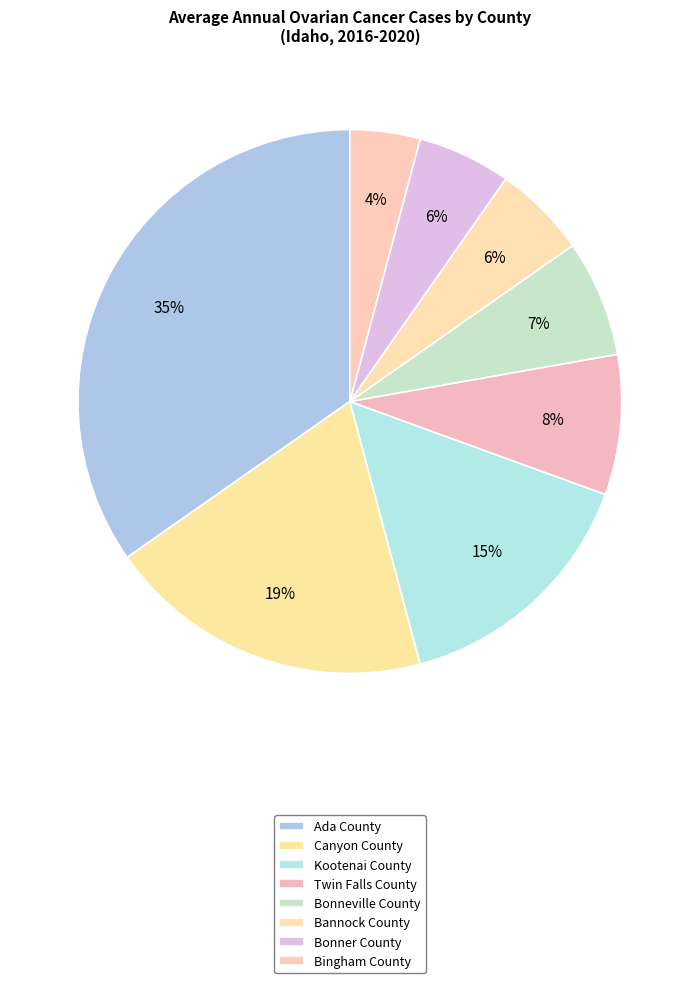

Does Ada County represent more than half of the total?

No